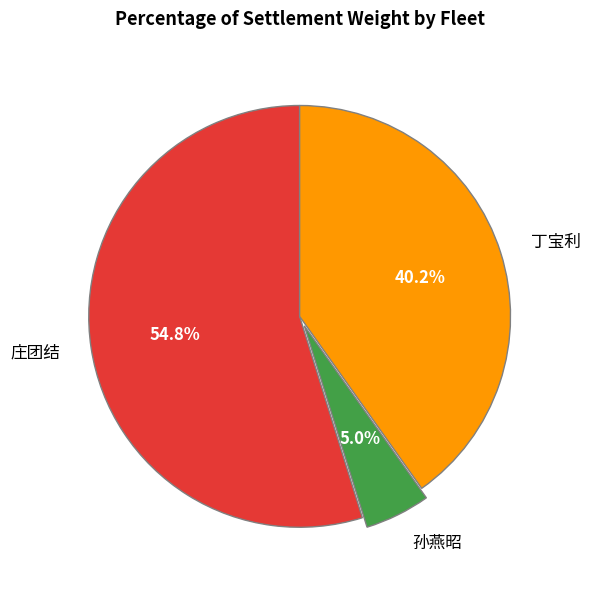

What is the smallest slice in the pie chart?

孙燕昭